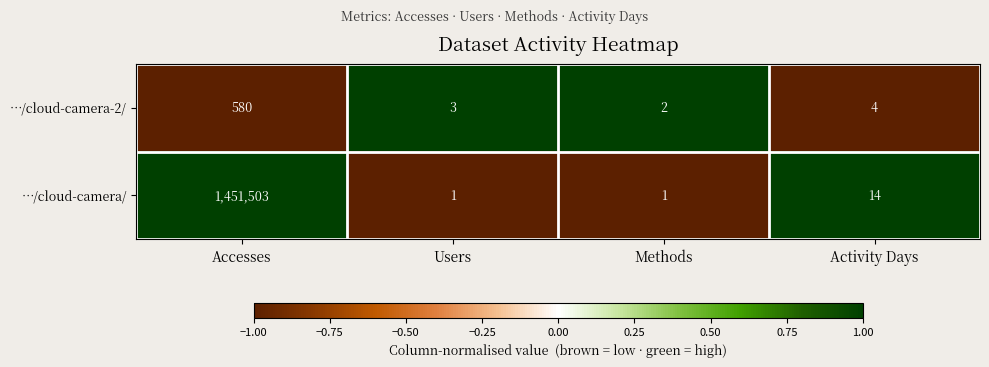

At which category does the chart reach its peak across all series?

Accesses